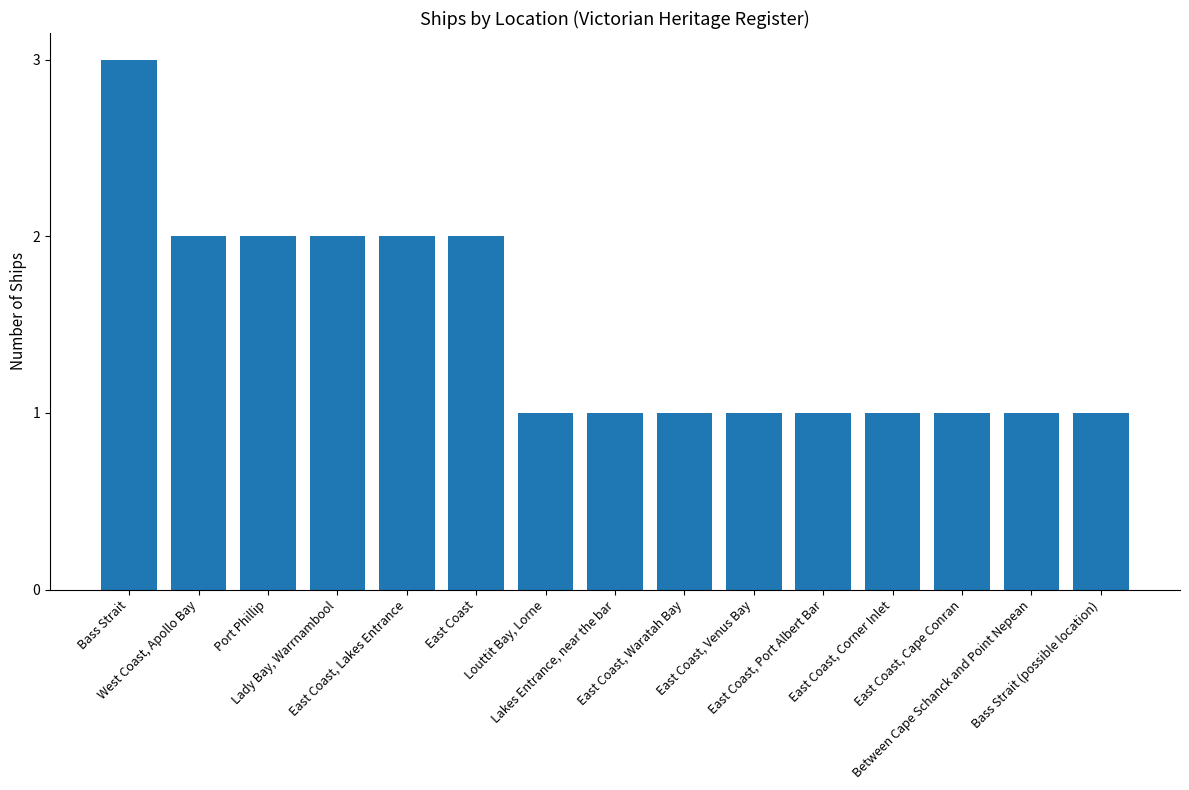

What position from the right is East Coast, Corner Inlet?

4